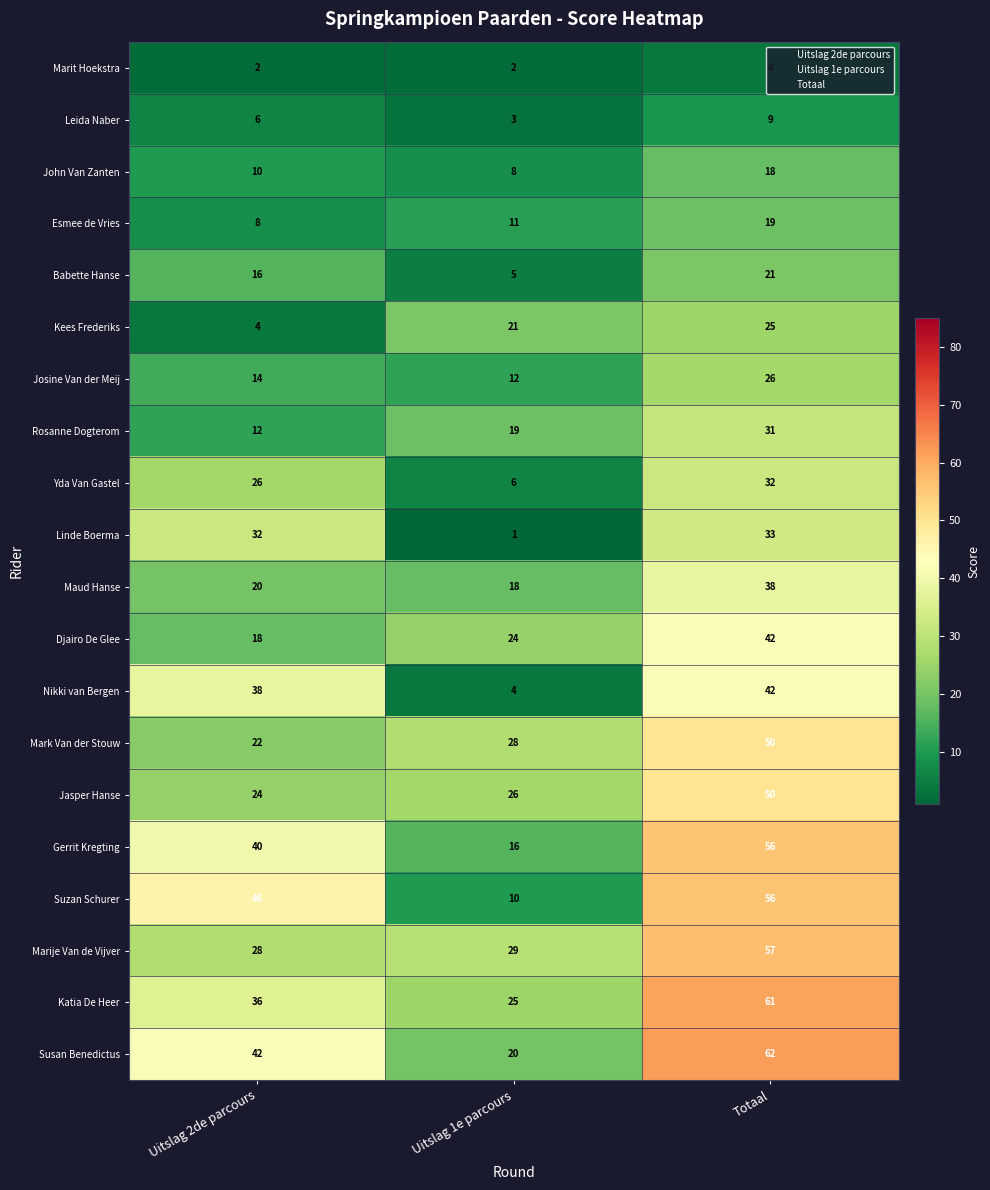

List the labels in order of Katia De Heer value, smallest first.

Uitslag 1e parcours, Uitslag 2de parcours, Totaal